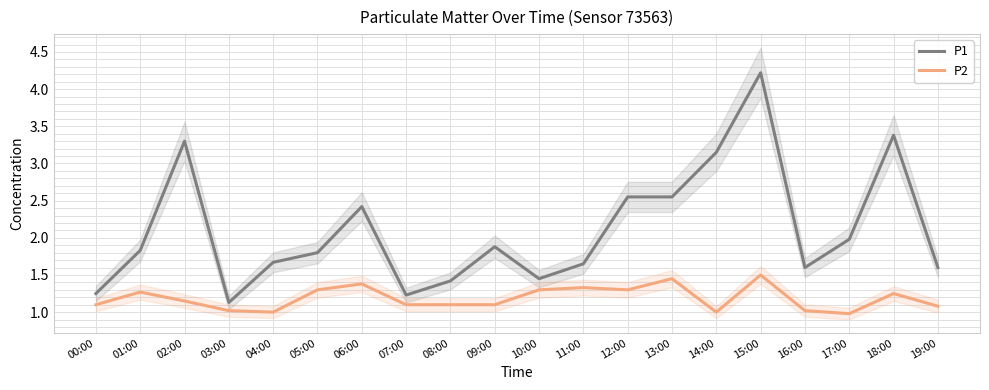

At which category is the sum across all series the highest?

15:00